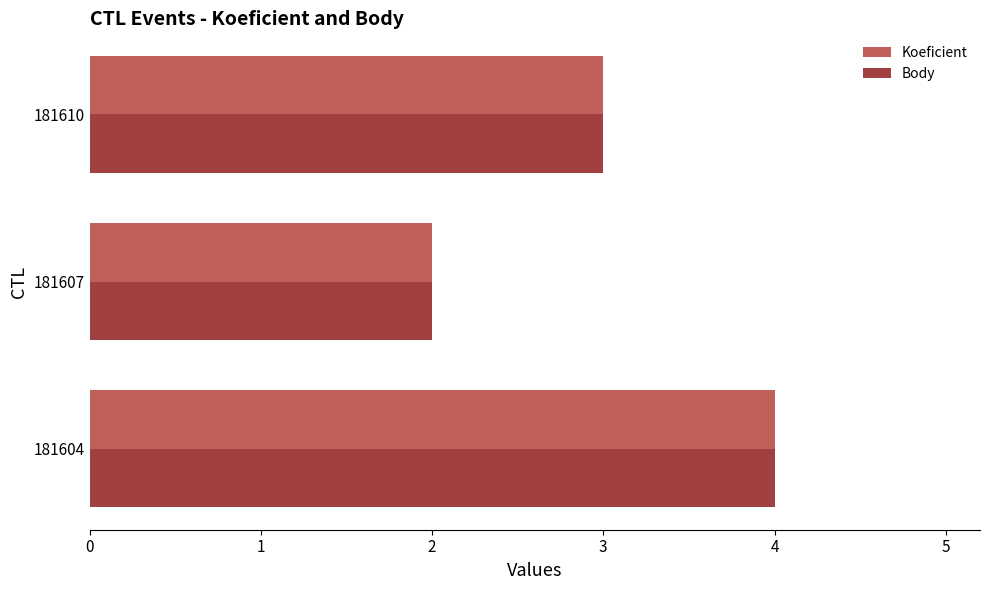

List the labels in order of Koeficient value, largest first.

181604, 181610, 181607